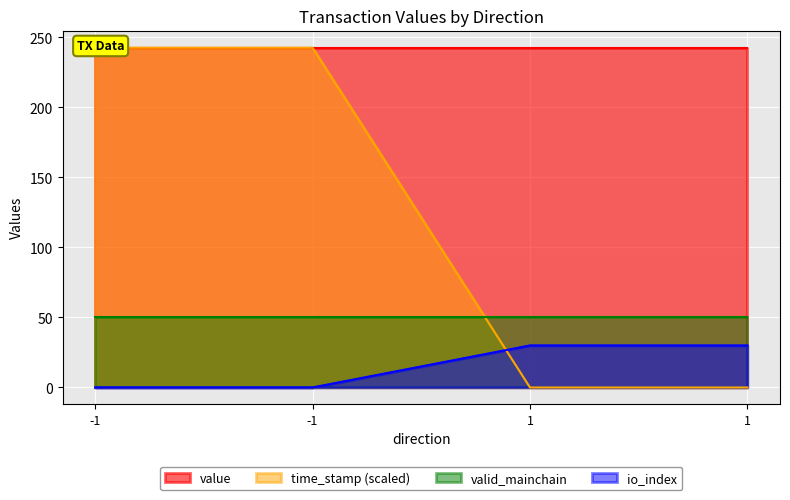

True or false: io_index and time_stamp intersect in this chart.

True